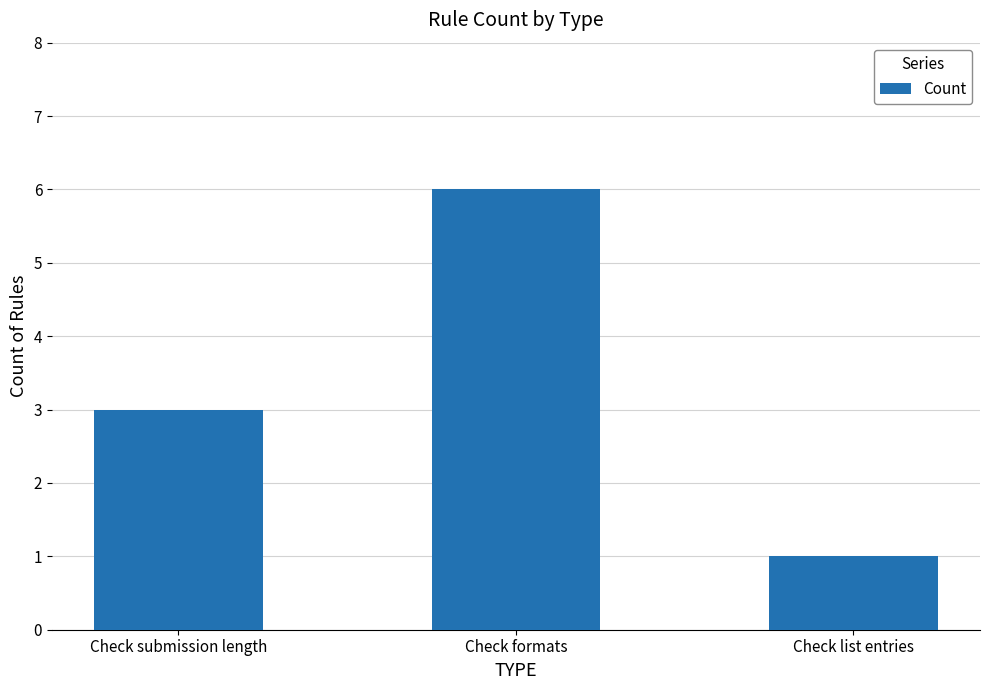

Does the chart contain any negative values?

No